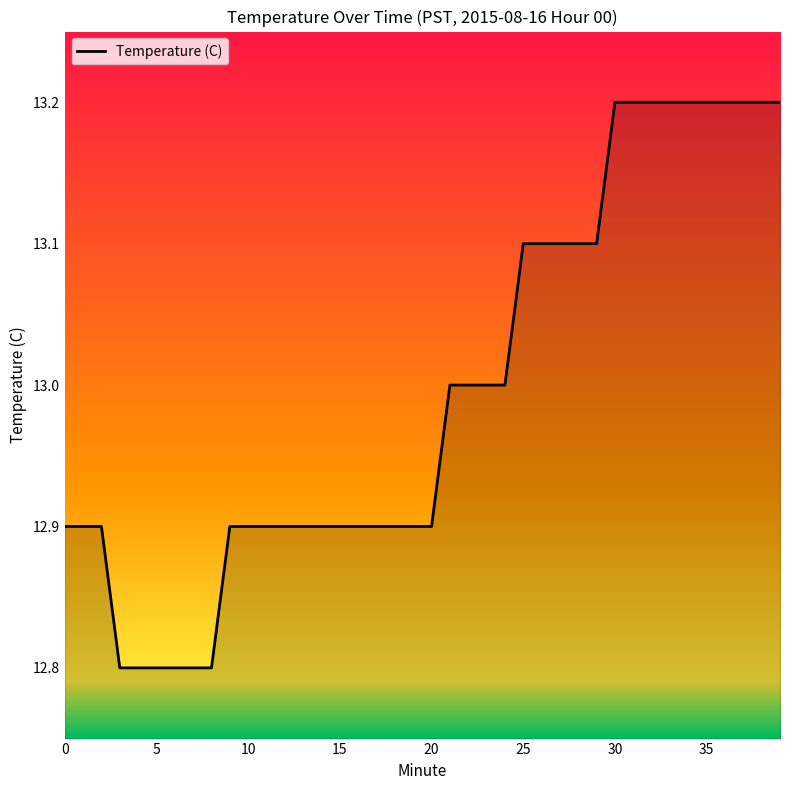

What is the difference between the maximum and minimum values?

0.4